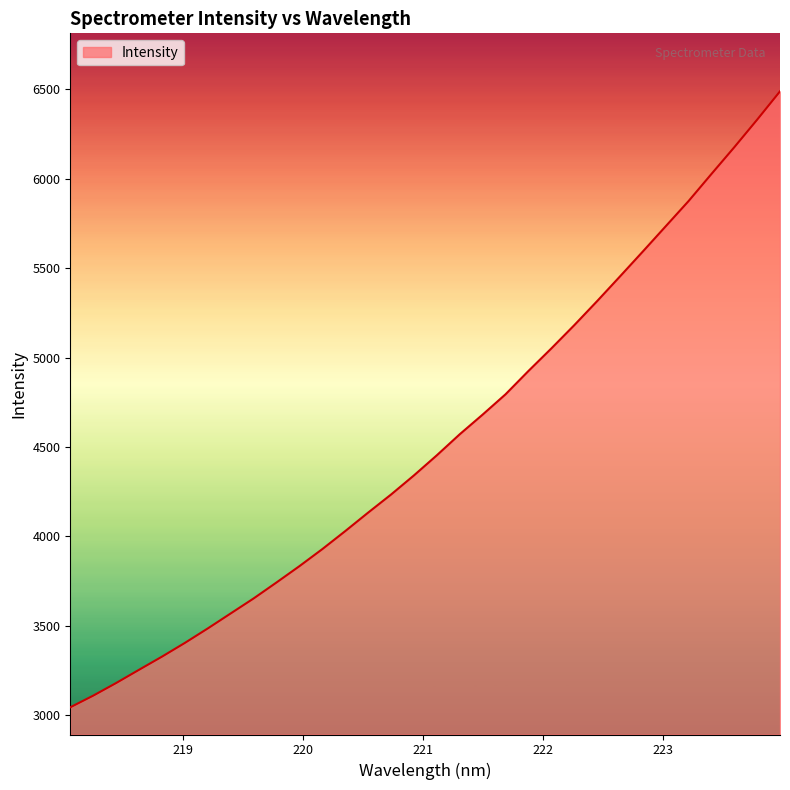

What is the difference between the maximum and minimum values?

3444.6